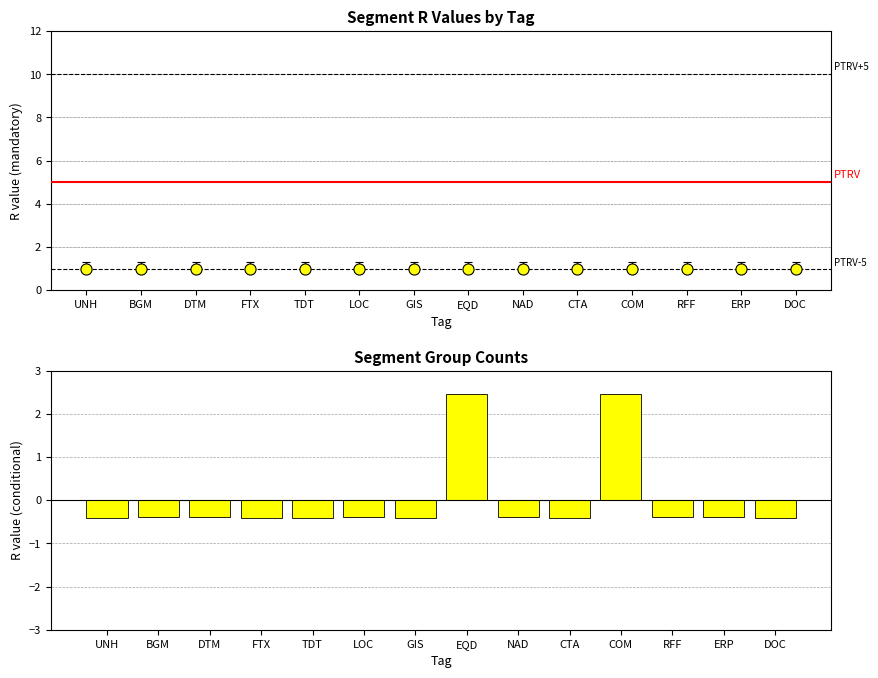

Reading left to right, what are all the values shown in this chart?

UNH=-0.4	BGM=-0.4	DTM=-0.4	FTX=-0.4	TDT=-0.4	LOC=-0.4	GIS=-0.4	EQD=2.4	NAD=-0.4	CTA=-0.4	COM=2.4	RFF=-0.4	ERP=-0.4	DOC=-0.4